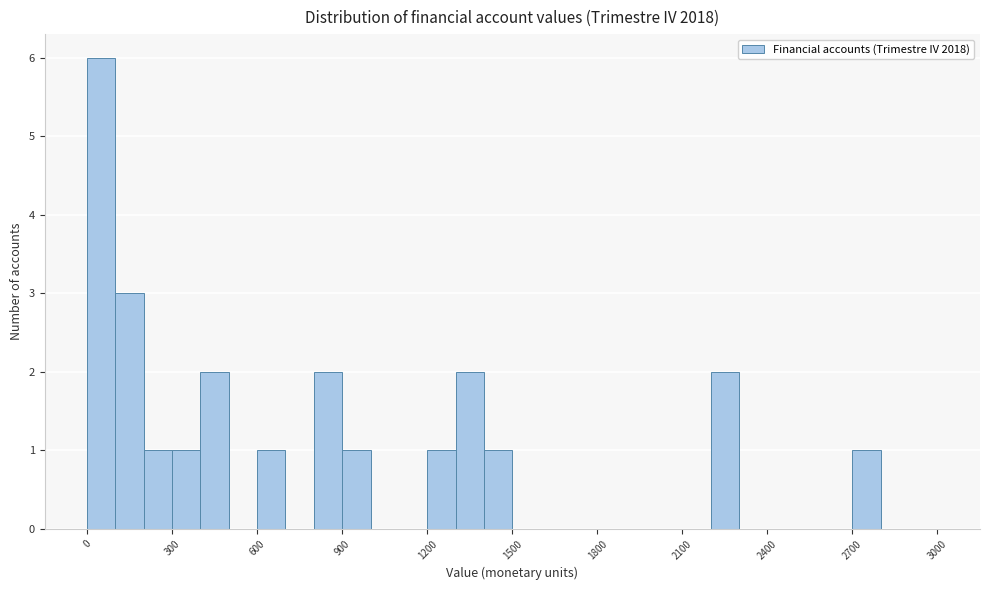

Read against the x-axis, roughly where is the centre of the tallest bar?

50